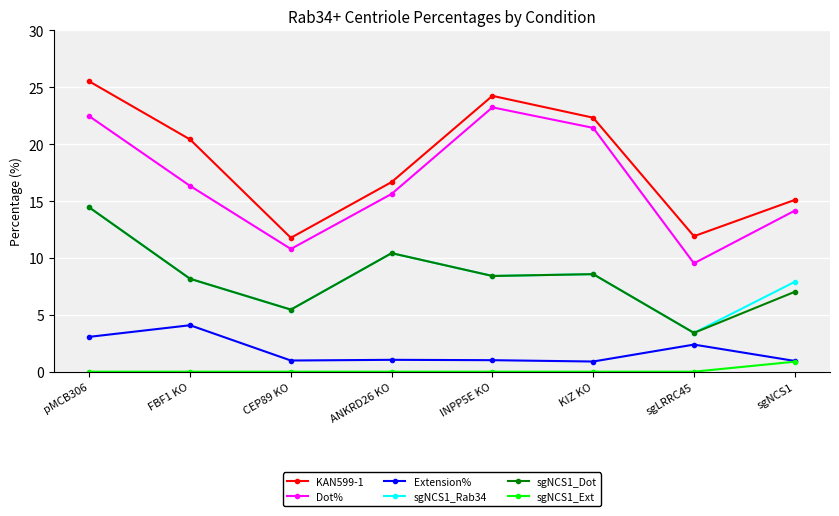

What value does the KAN599-1 series have at sgLRRC45?

11.9